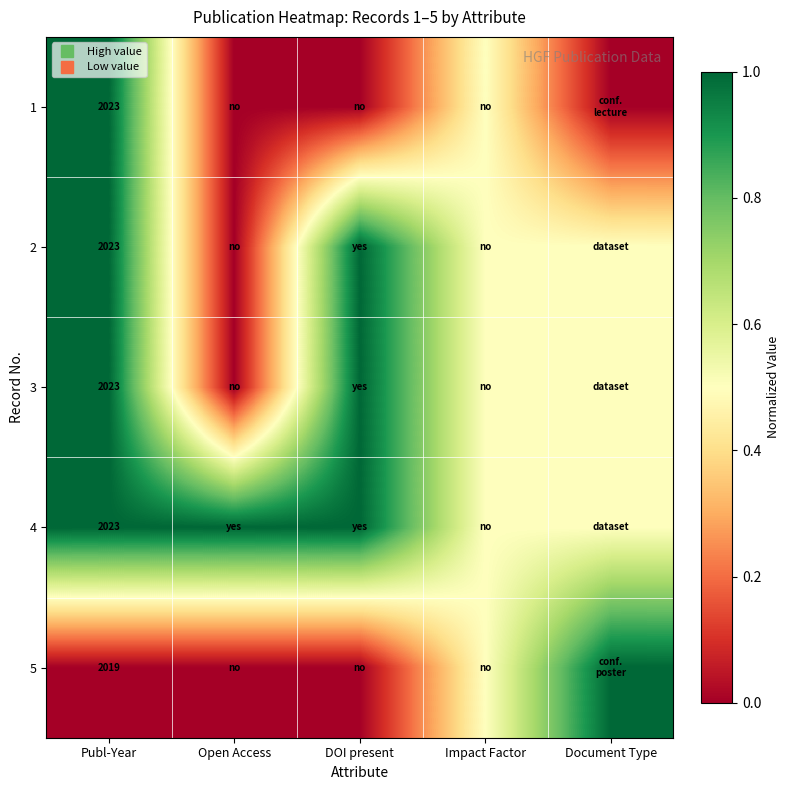

How many data points in 2 are above 0?

4